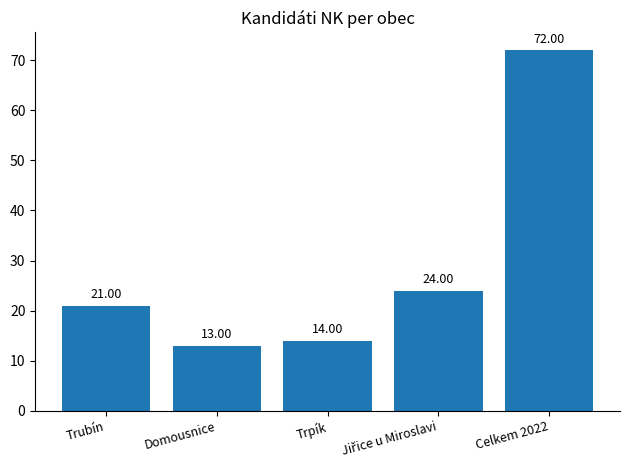

What is the label of the 3rd bar from the right?

Trpík